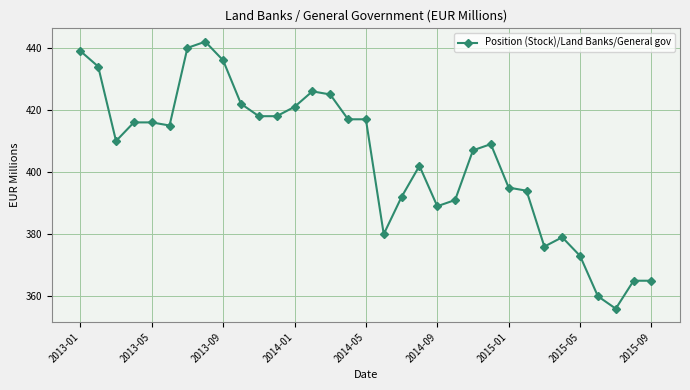

Does the chart have visible grid lines?

Yes